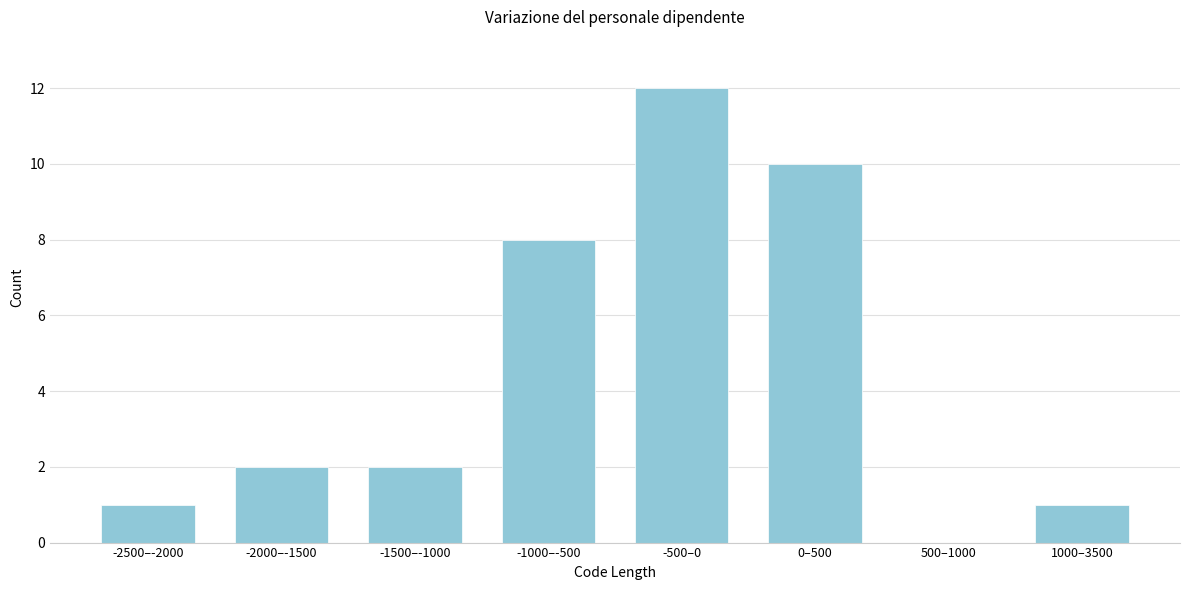

Reading left to right, extract all data points from this chart.

-2500–-2000=1	-2000–-1500=2	-1500–-1000=2	-1000–-500=8	-500–0=12	0–500=10	500–1000=0	1000–3500=1